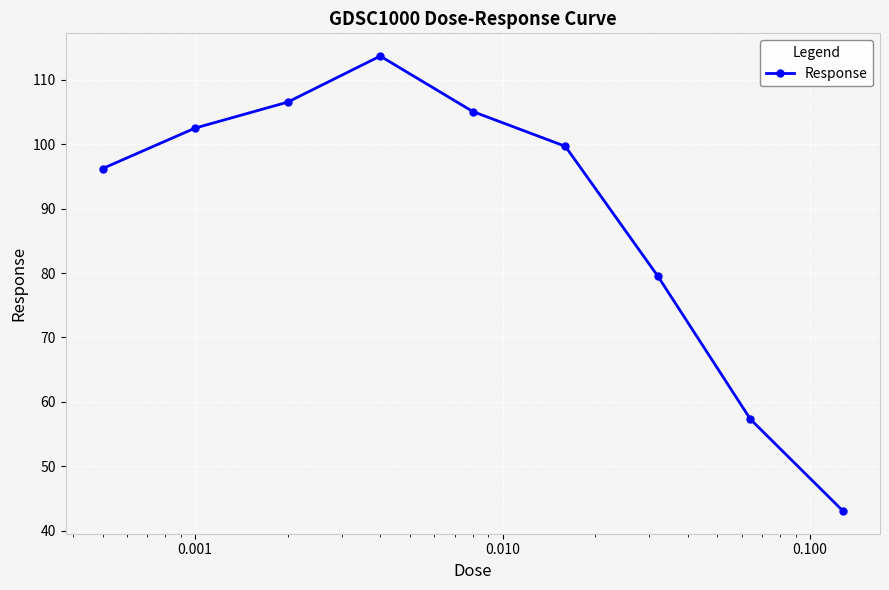

Reading left to right, what are all the values shown in this chart?

96.2	102.5	106.5	113.7	105.1	99.7	79.5	57.3	43.1